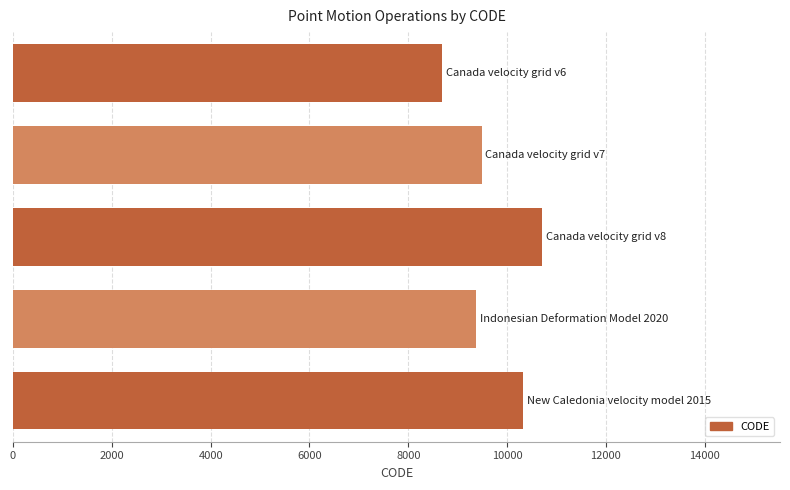

What is the maximum value shown in the chart?

10707